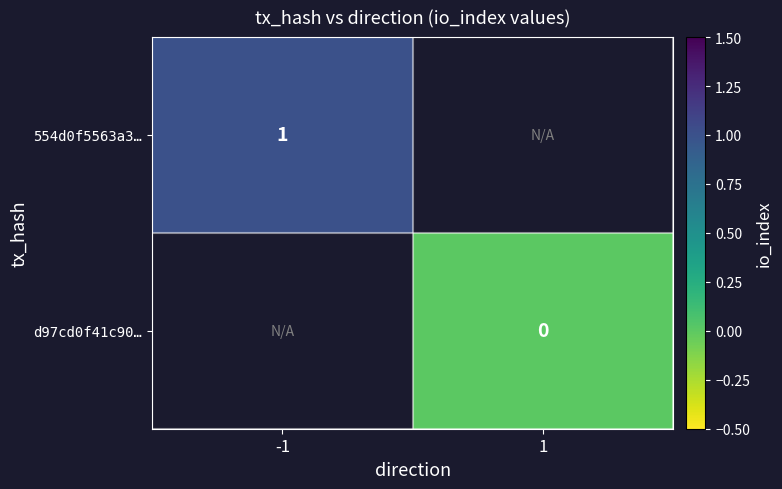

Is it true that 554d0f5563a3… equals 1 at -1?

True